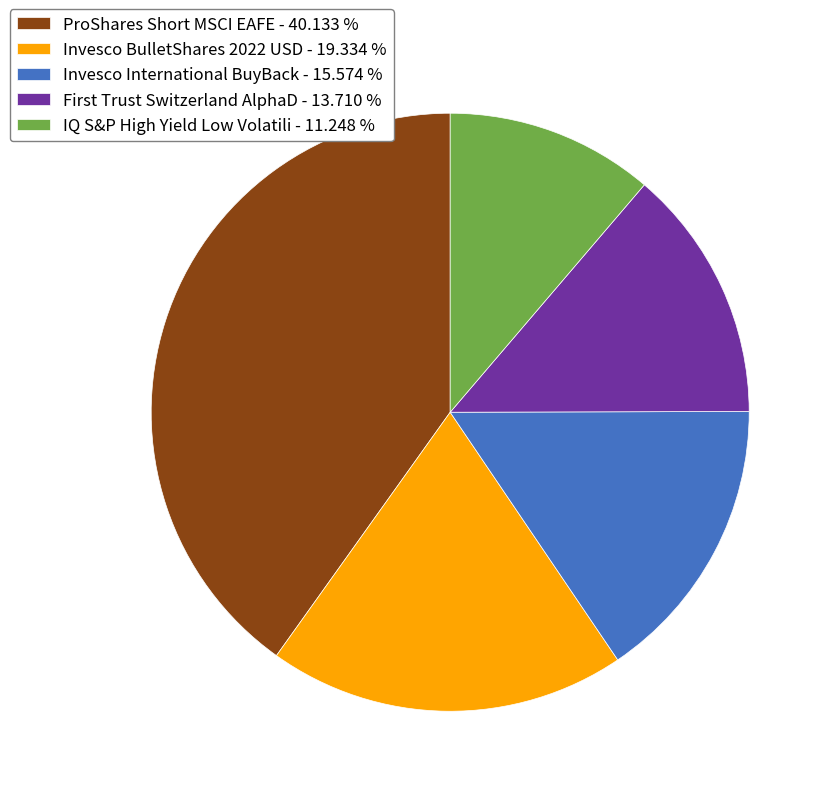

Between Invesco BulletShares 2022 USD - 19.334 % and Invesco International BuyBack - 15.574 %, which is larger?

Invesco BulletShares 2022 USD - 19.334 %